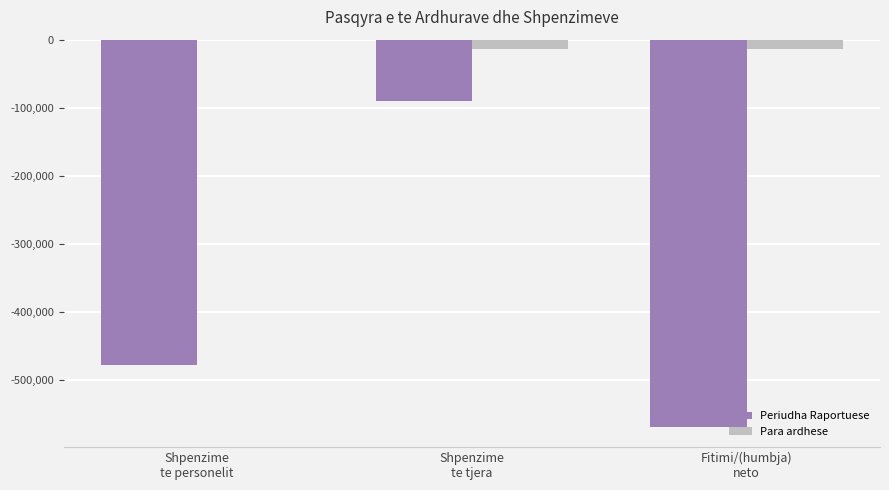

Which series has the largest total across all categories?

Para ardhese